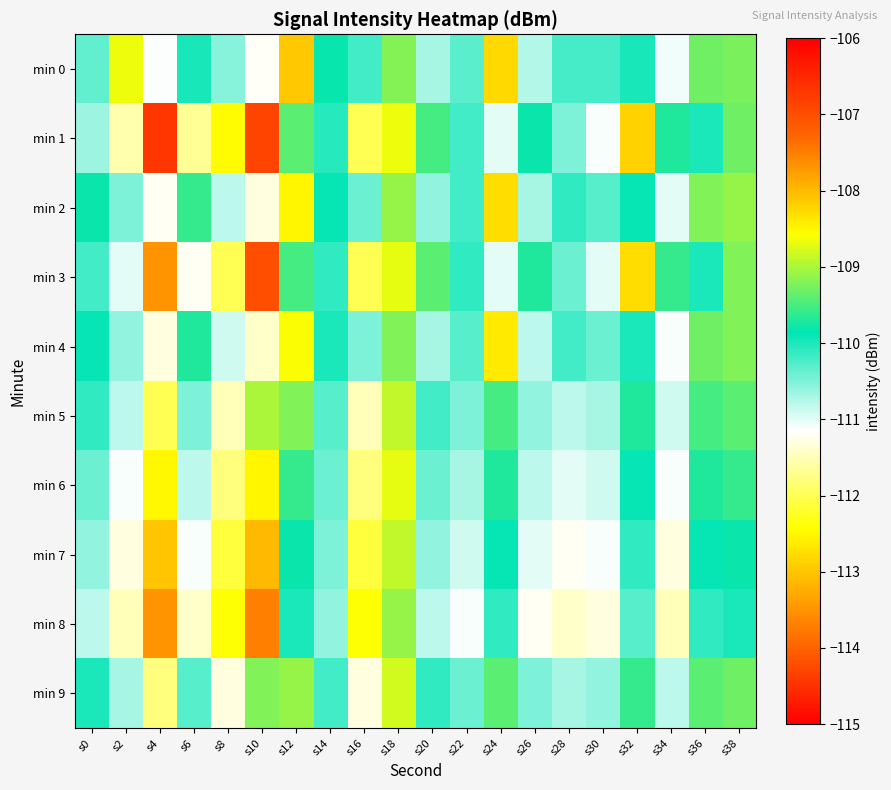

How many data points does each series have?

20